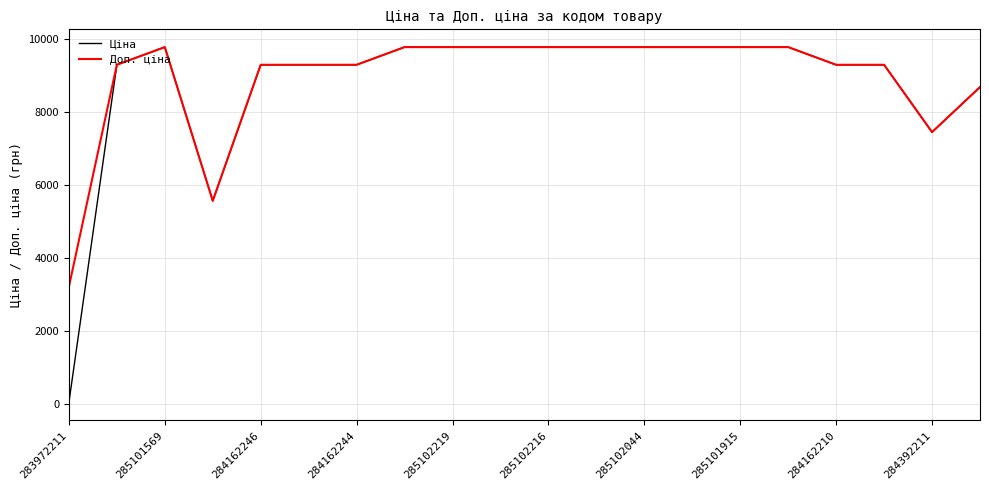

Which series has the widest spread of values?

Ціна